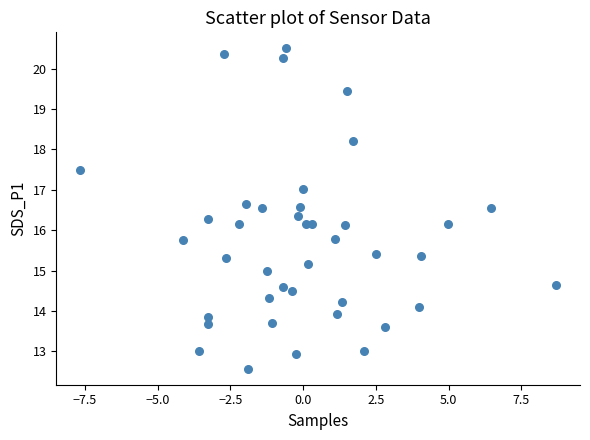

What is the range of Y values (max minus min)?

7.9